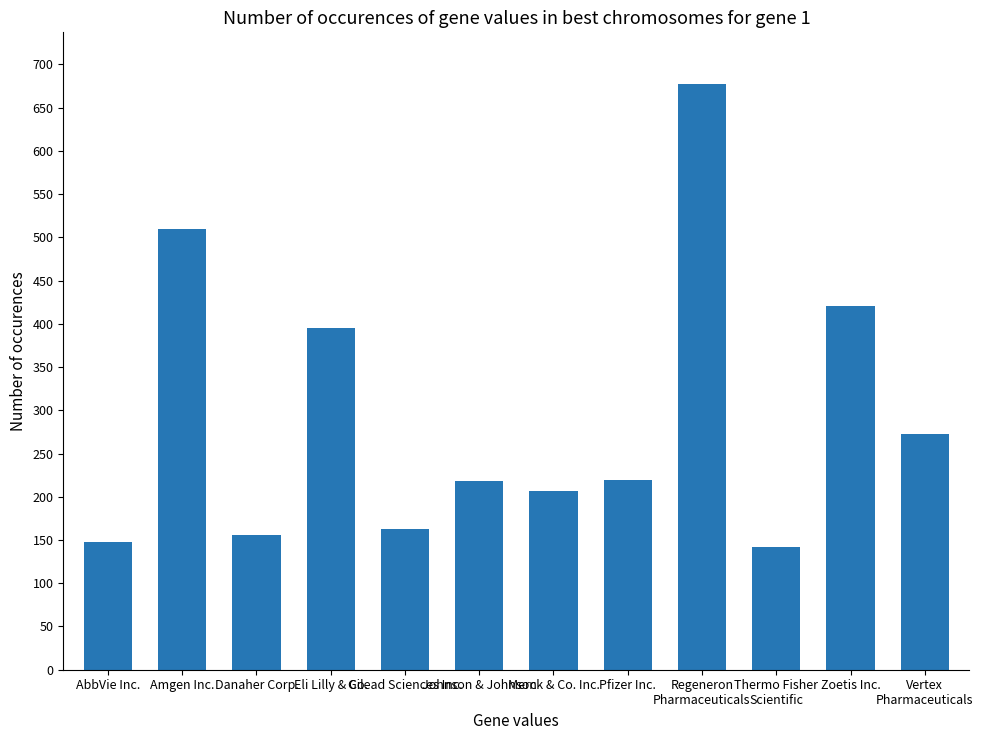

At which category does the chart reach its peak across all series?

Regeneron
Pharmaceuticals